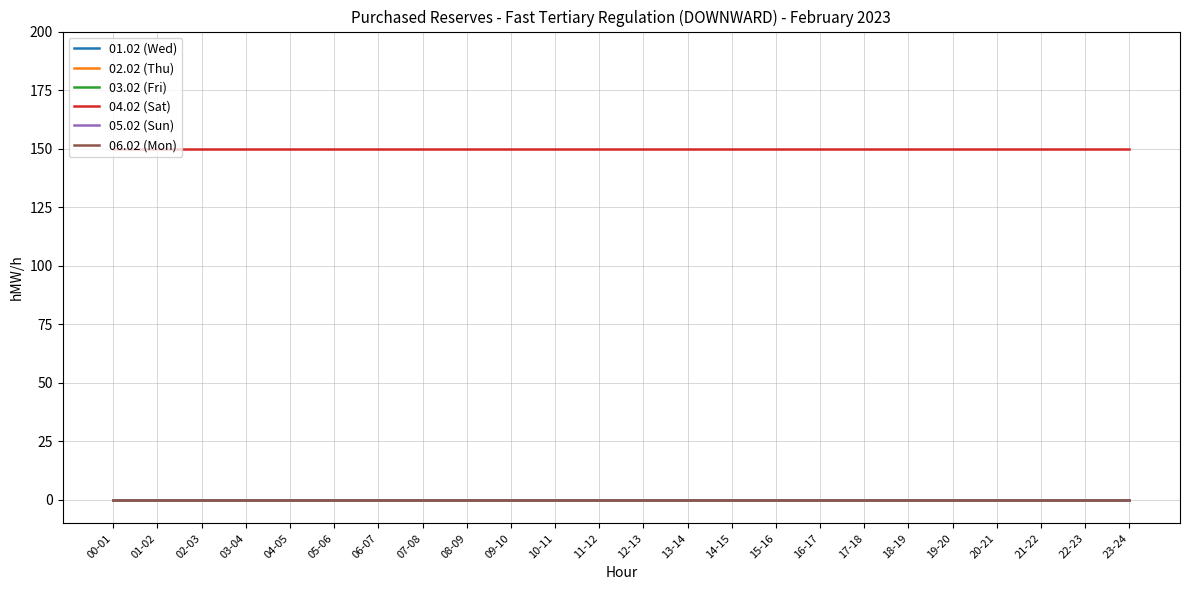

Is this an area chart (filled region under the line)?

No